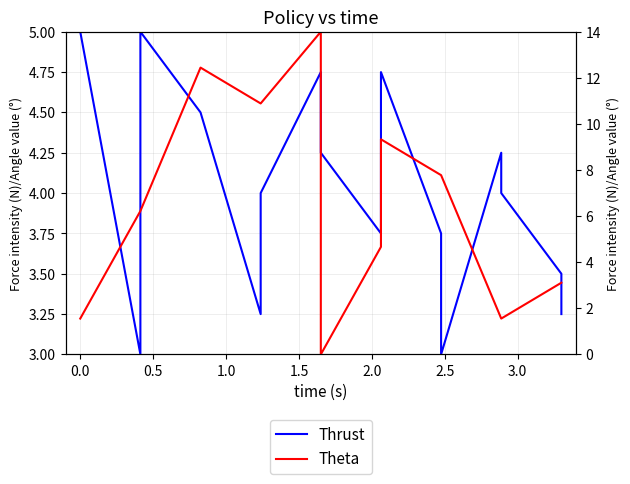

How many interior local peaks does the Thrust series have?

4